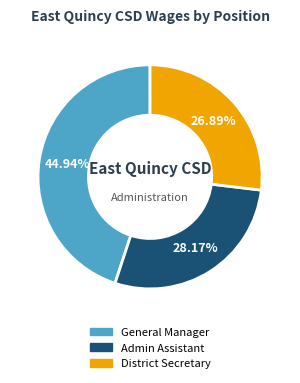

Is there a majority slice in this chart?

No